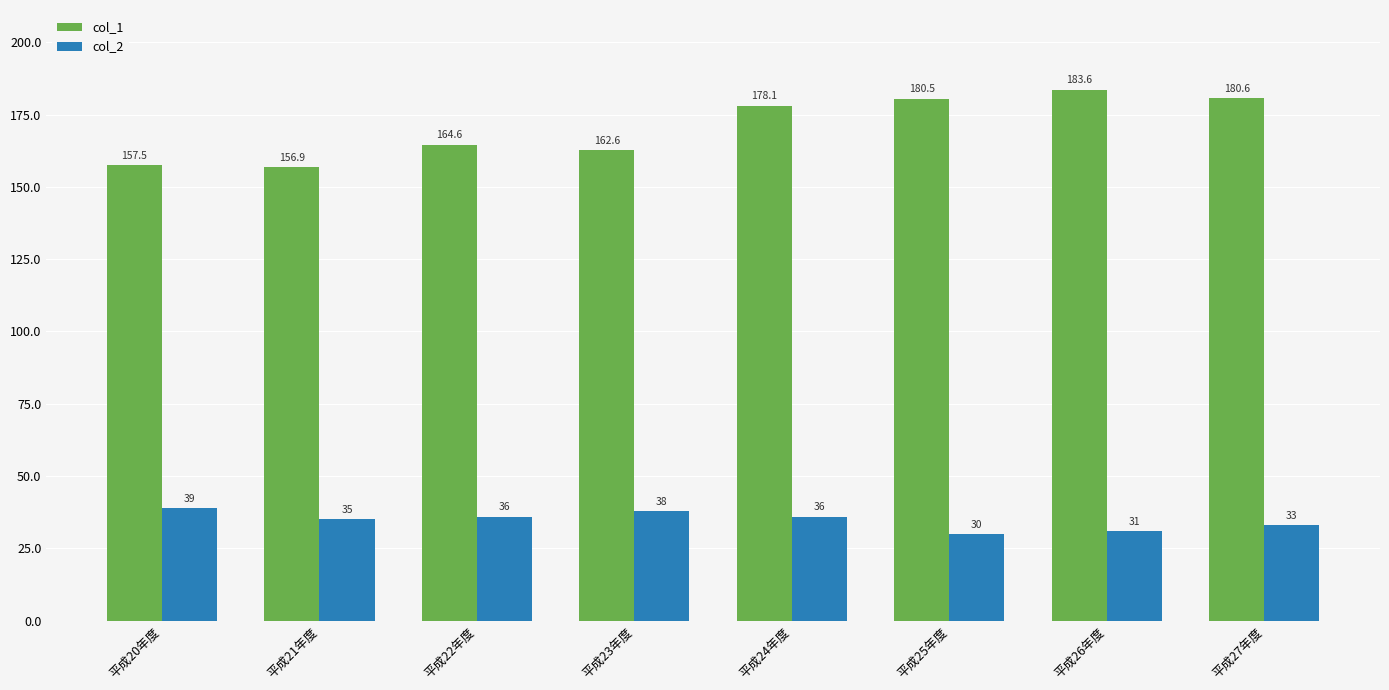

Count the number of categories in the chart.

8